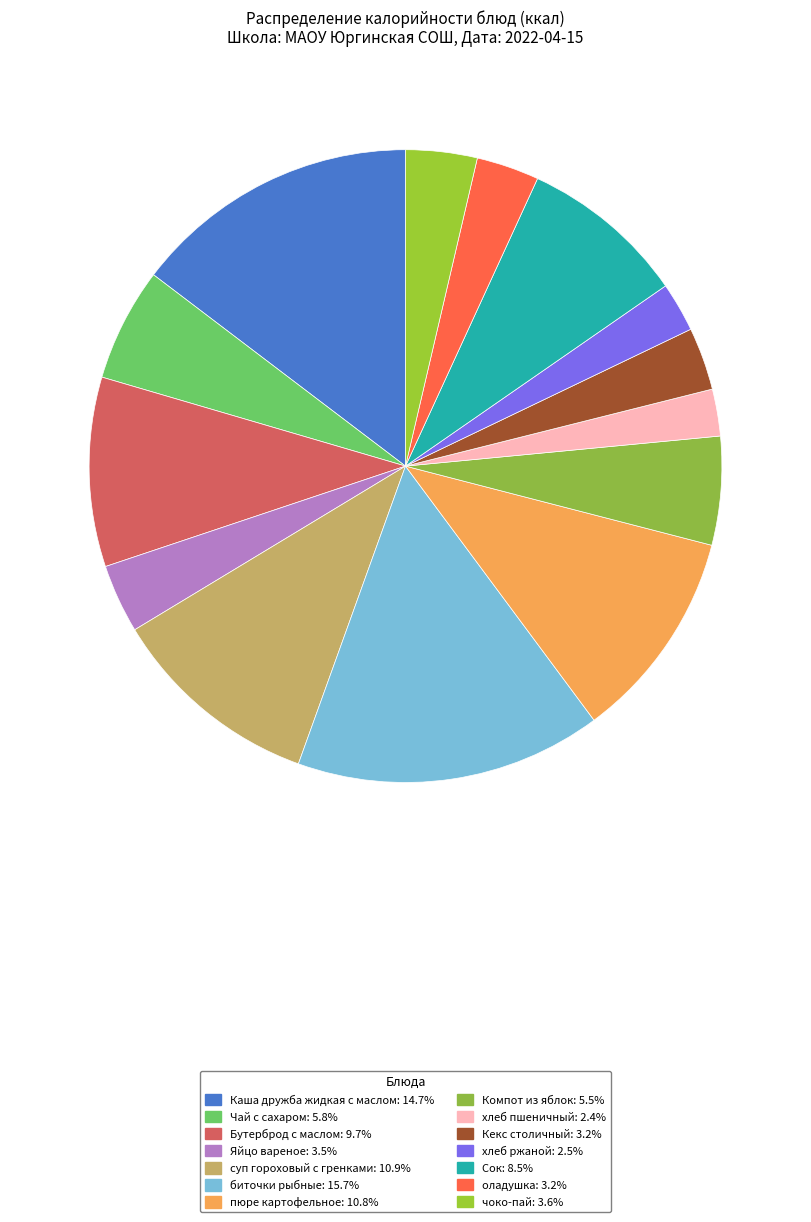

Which category has the smallest portion of the pie?

хлеб пшеничный